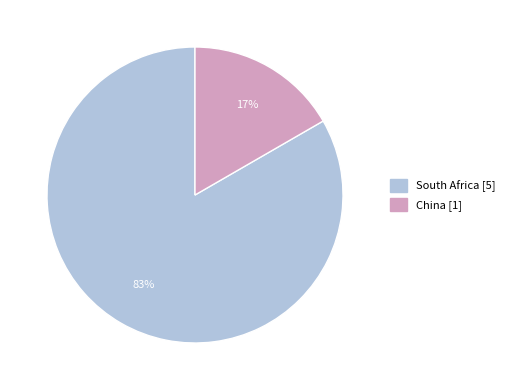

Is there a majority slice in this chart?

Yes